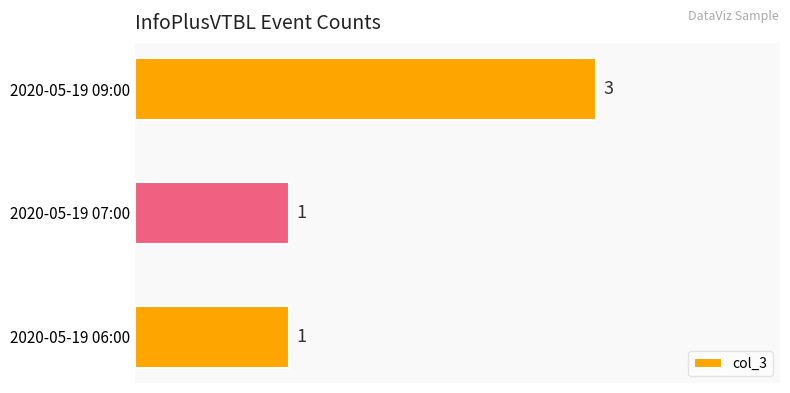

What is the change in value from 2020-05-19 06:00 to 2020-05-19 09:00?

+2